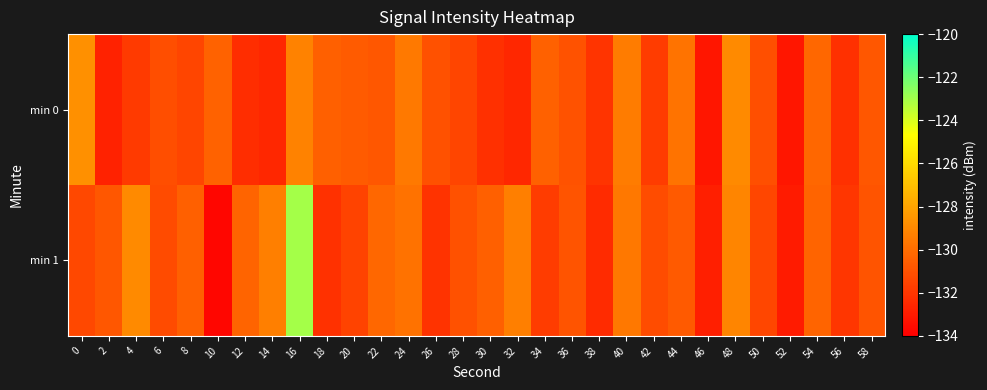

How many data points does each series have?

30